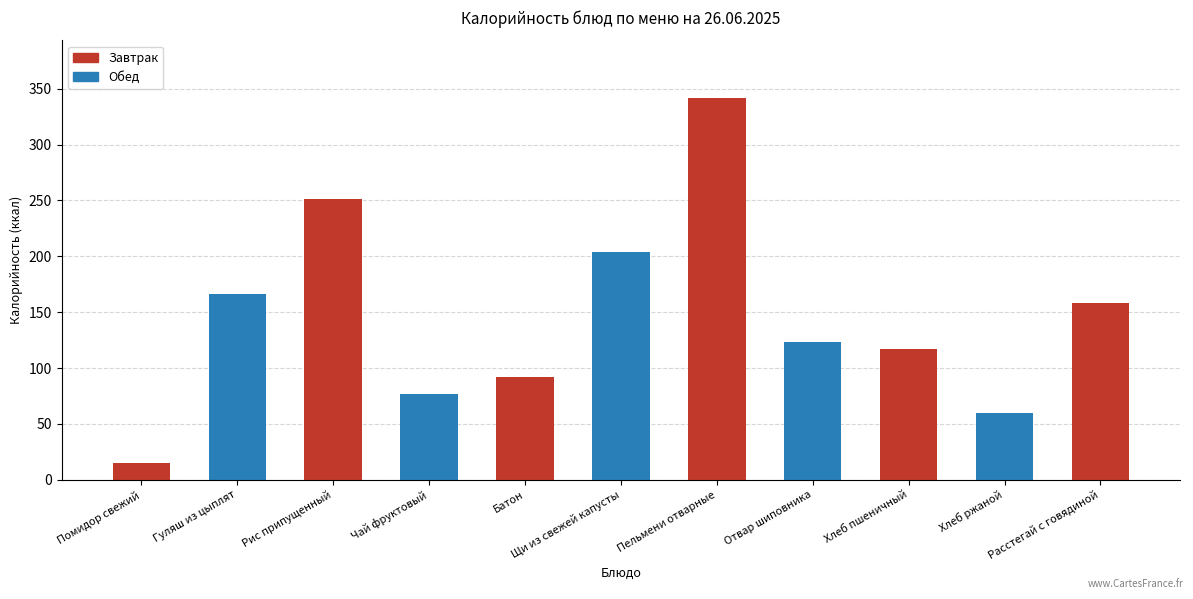

Which category has the highest value across all series?

Пельмени отварные